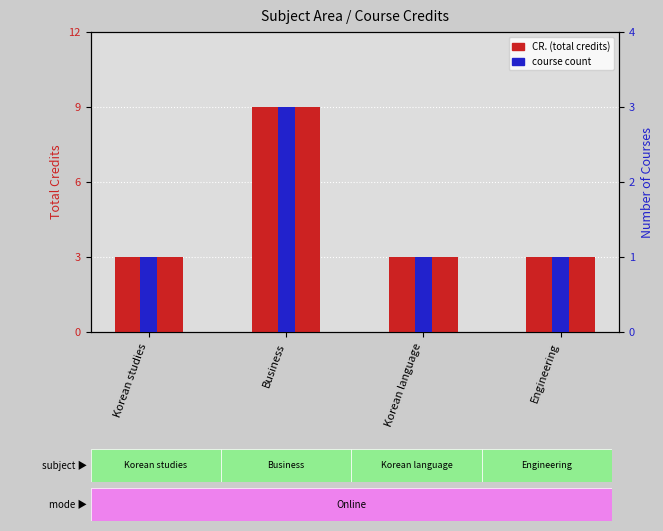

What value does the course count series have at Engineering?

1